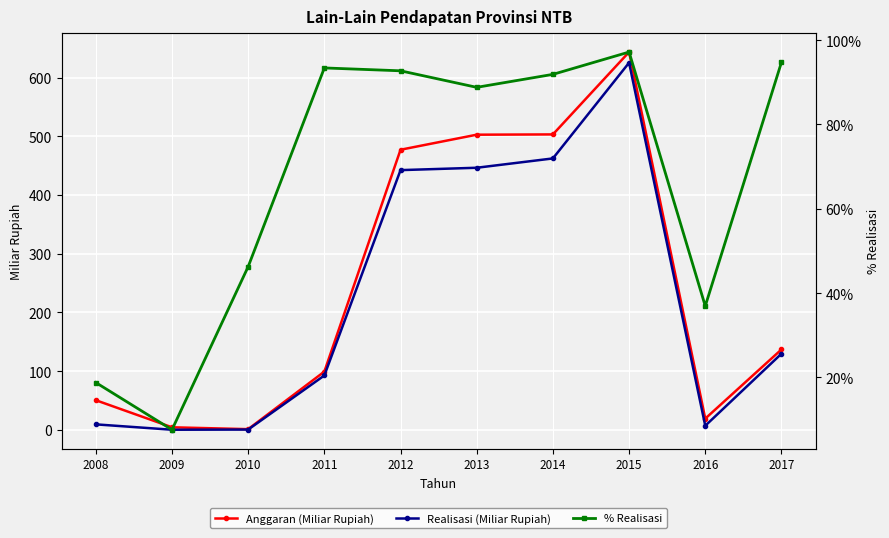

What is the spread (max minus min) of values at 2008?

41.1